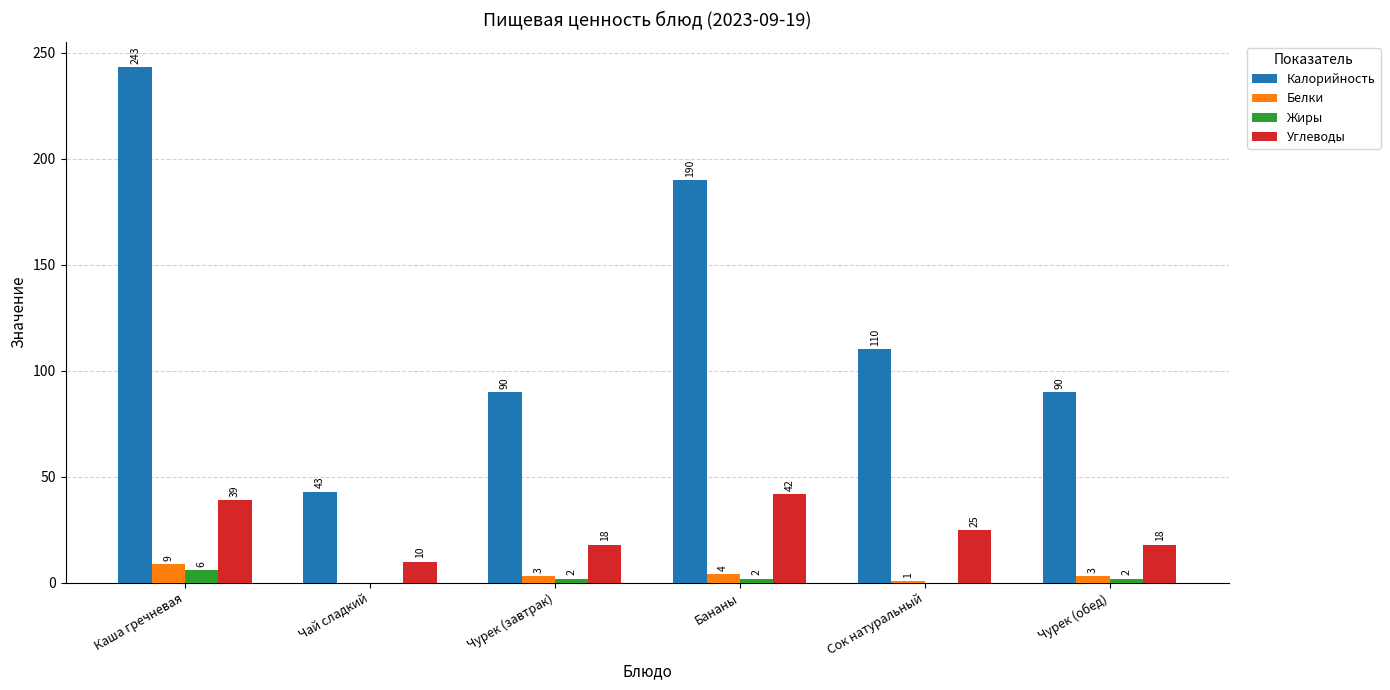

How many positive values does the Белки series have?

5